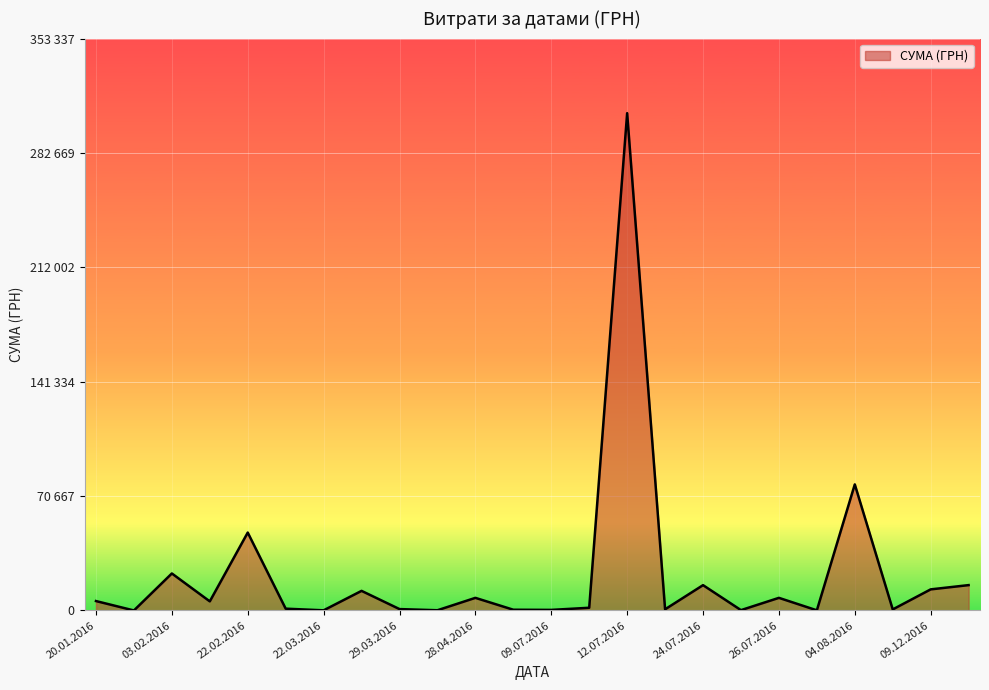

What is the sum of all values?

546138.1